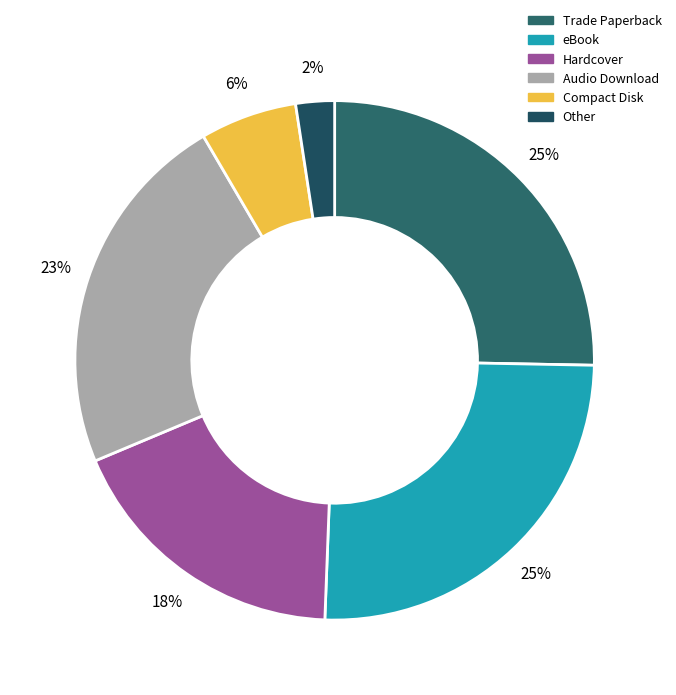

To the nearest percent, what percentage of the pie is Audio Download?

23%